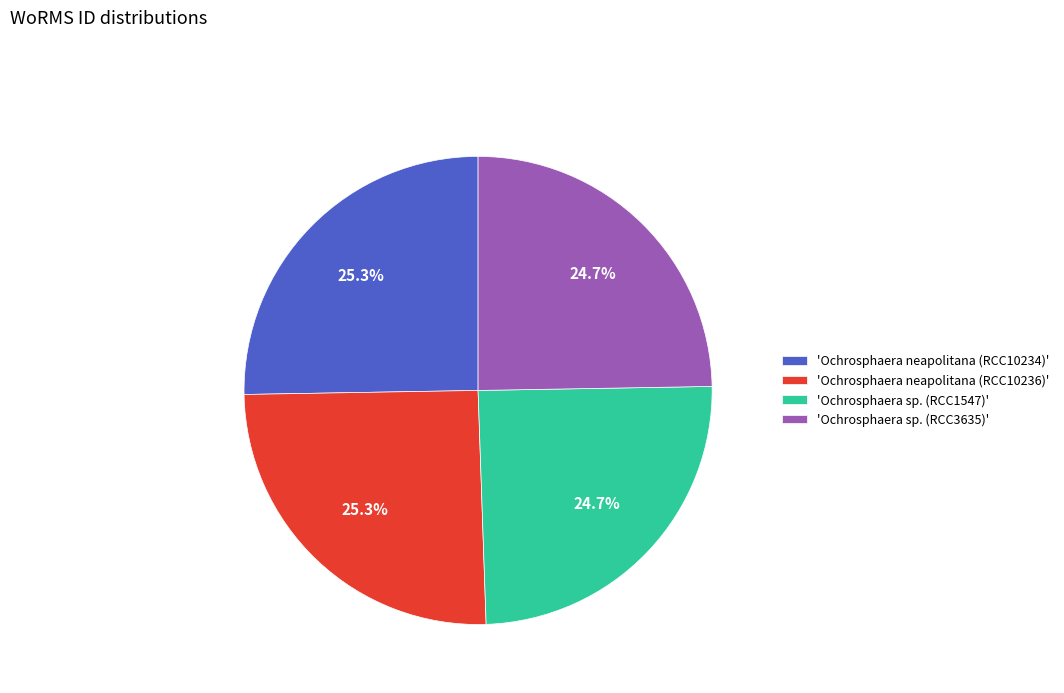

Is there a majority slice in this chart?

No